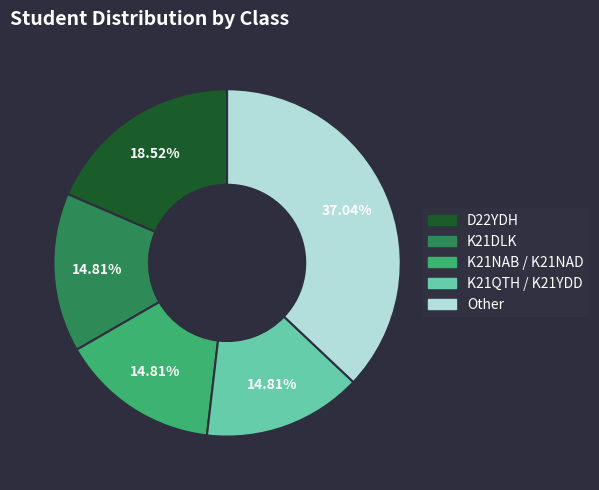

Is there any slice that represents more than half of the pie?

No